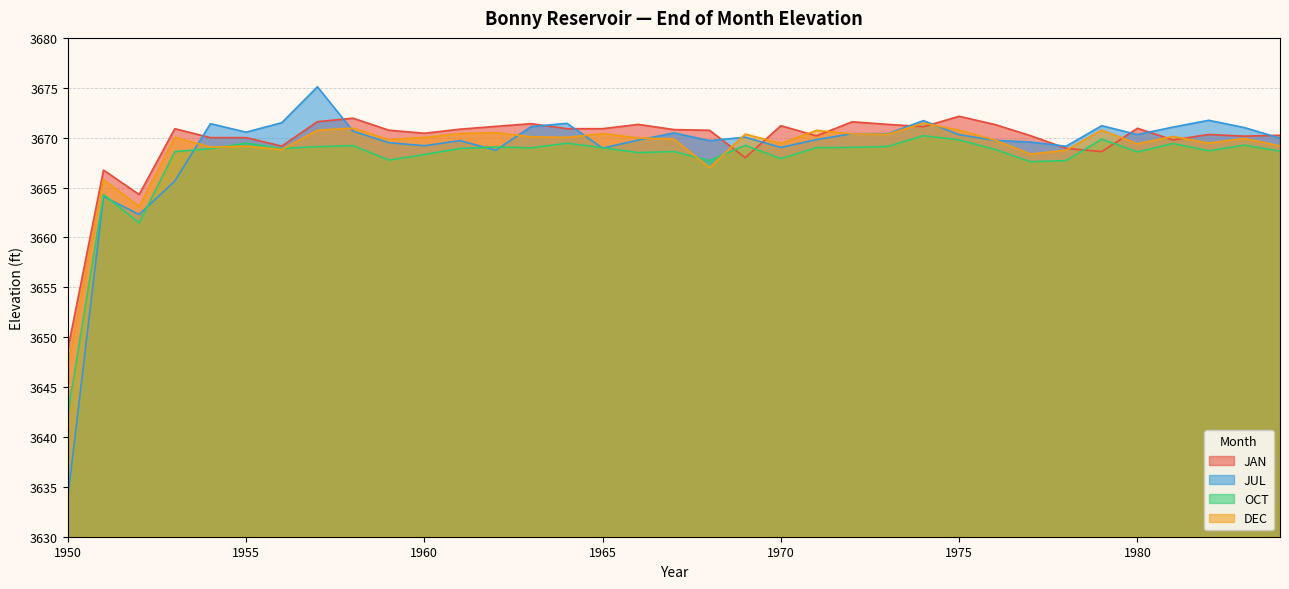

How many data points in OCT are above 3668?

27